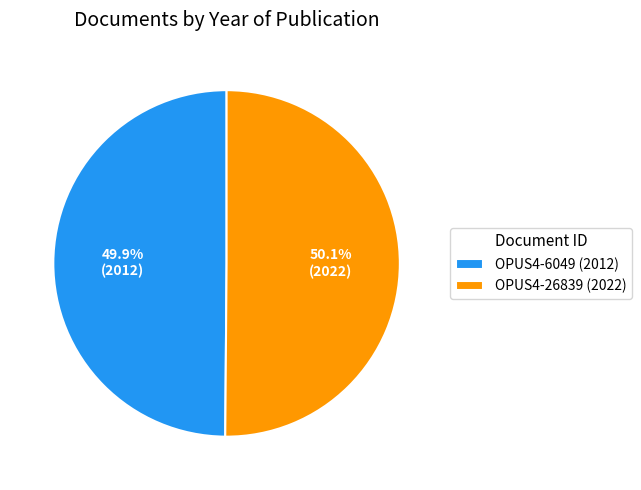

What percentage is NOT represented by OPUS4-6049 (2012)?

50.1%